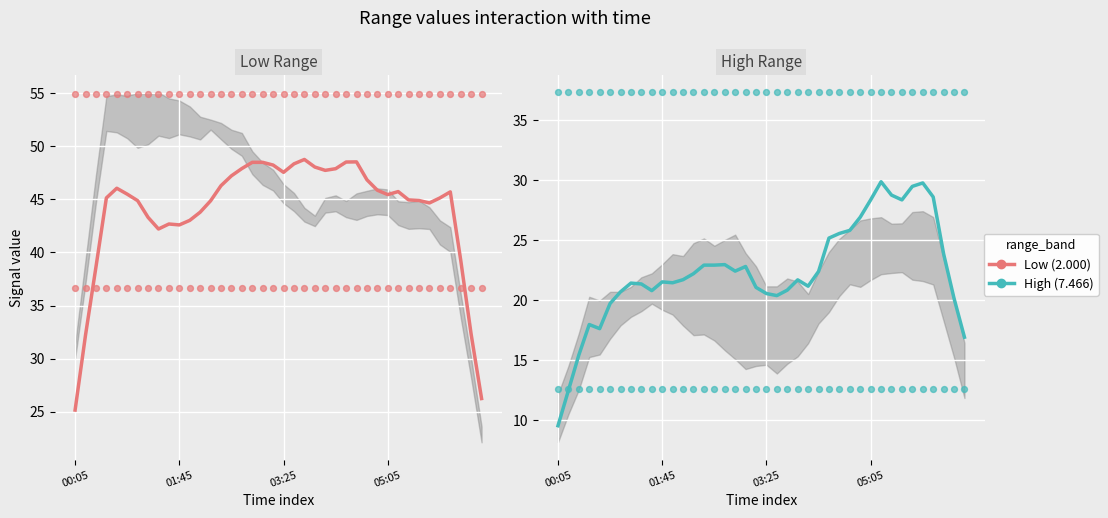

Which series has the largest Y range (max minus min)?

Range 2.000